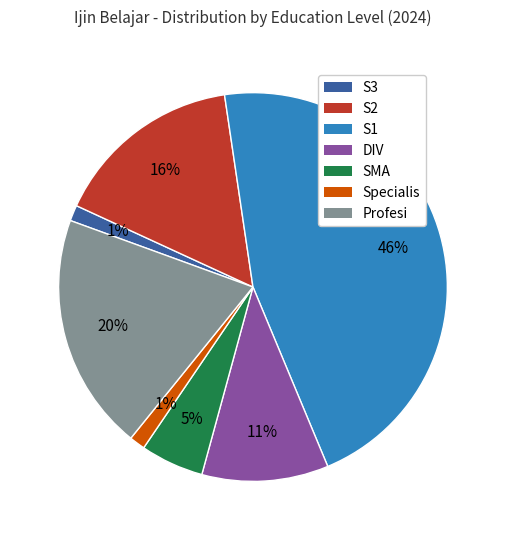

How many segments does this pie chart have?

7